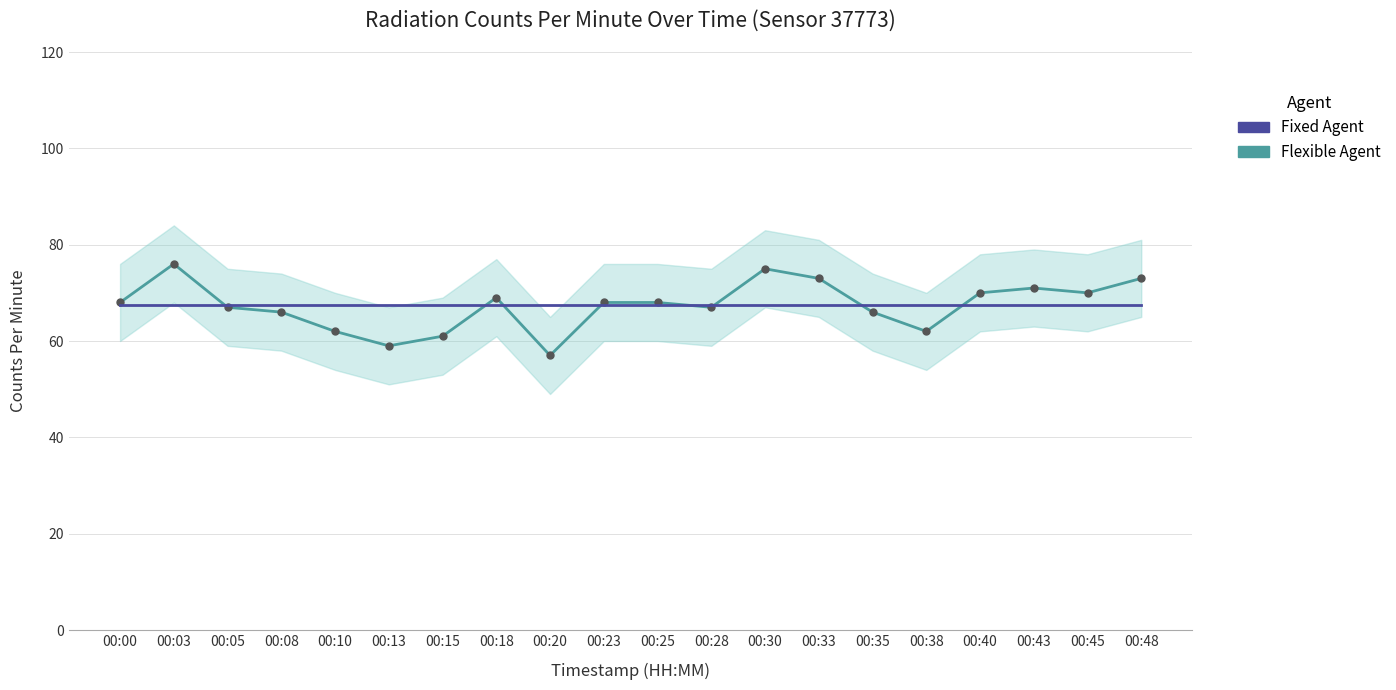

How many lines are shown in the chart?

2